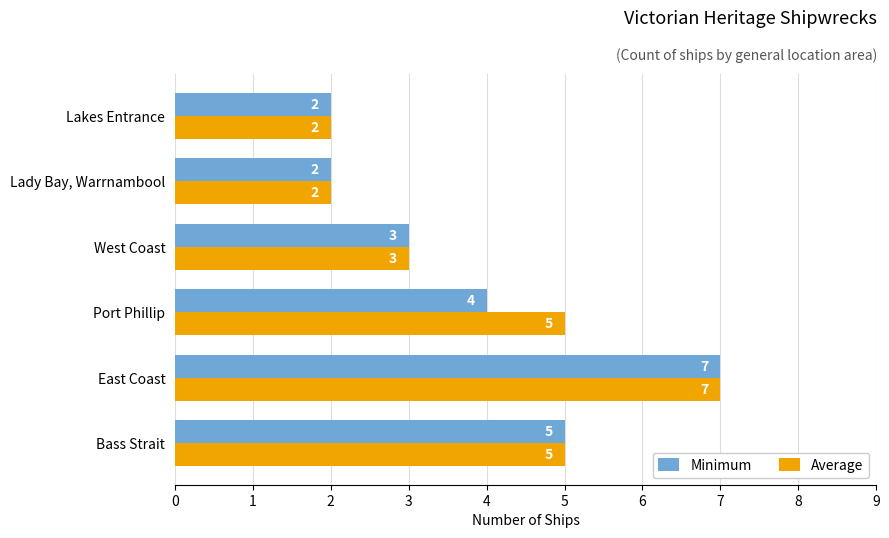

How many Average values are between 2 and 5?

5